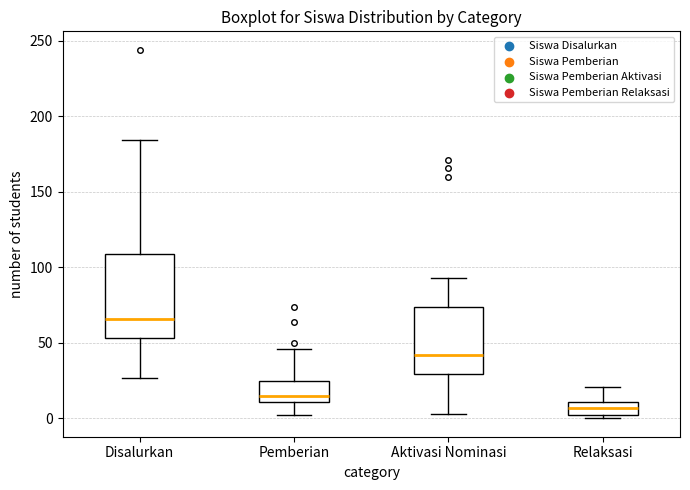

Reading left to right, transcribe this box plot: for each box, give where its median line is, the range the box spans, and where its two whiskers end, as read against the y-axis. The values are not printed on the chart, so give them approximately, as read against the axis.

Disalurkan: median 65, box 55 to 110, whiskers 25 to 185
Pemberian: median 15, box 10 to 25, whiskers 0 to 45
Aktivasi Nominasi: median 40, box 30 to 75, whiskers 5 to 95
Relaksasi: median 5, box 0 to 10, whiskers 0 (just below the box's lower edge) to 20